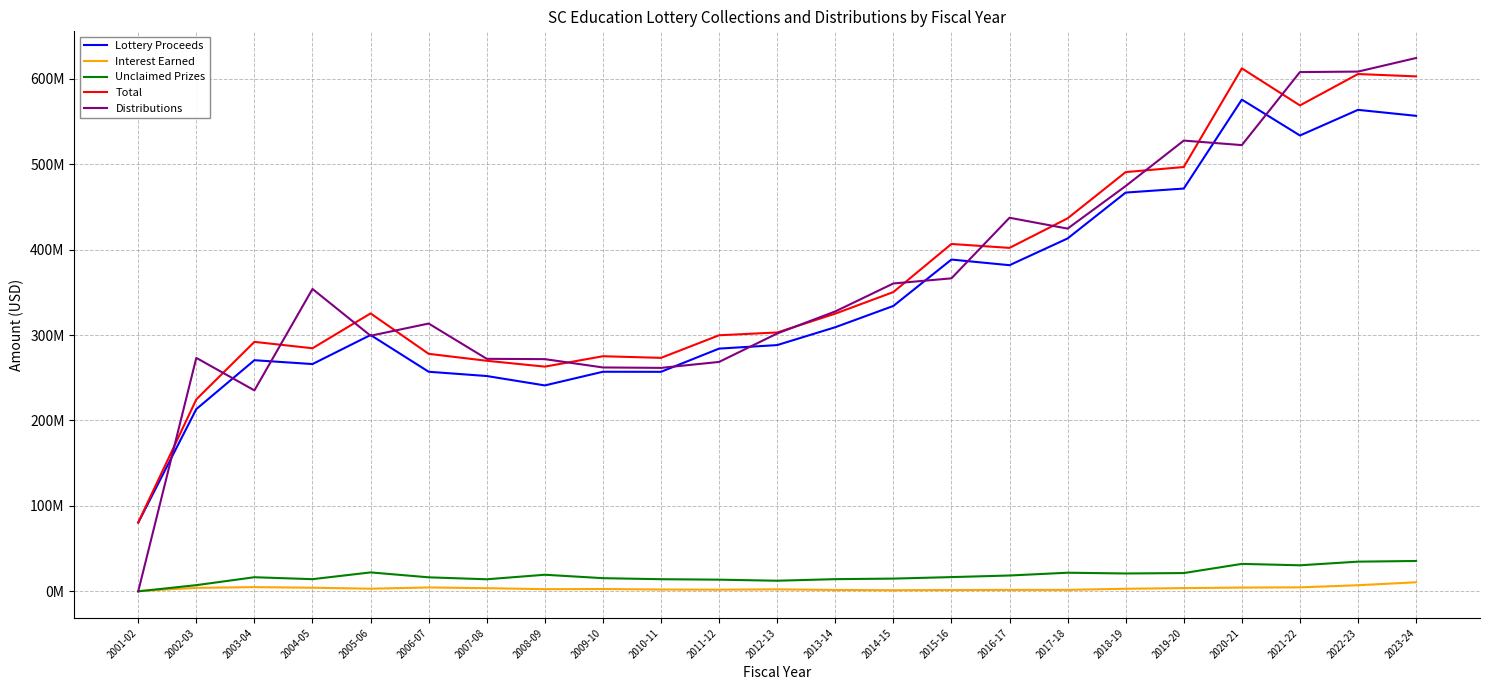

Does the chart have visible grid lines?

Yes